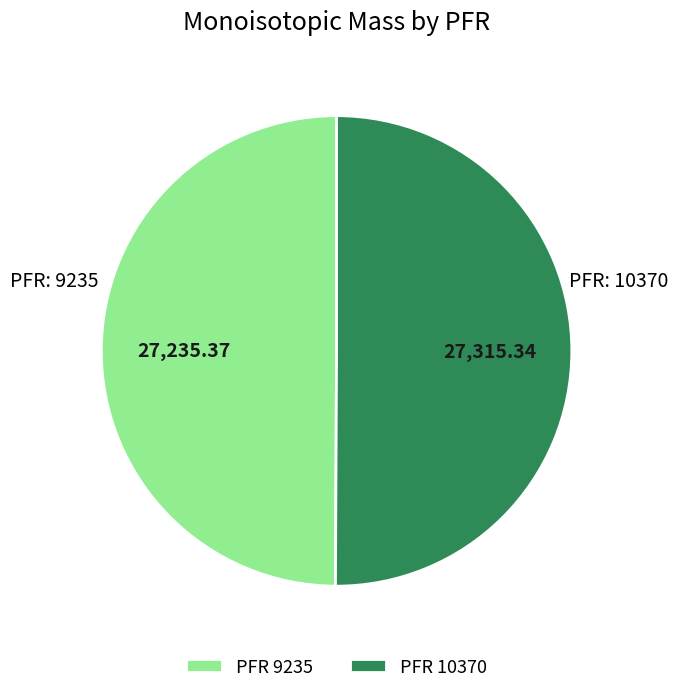

Combined, do PFR 9235 and PFR 10370 account for over 50%?

Yes